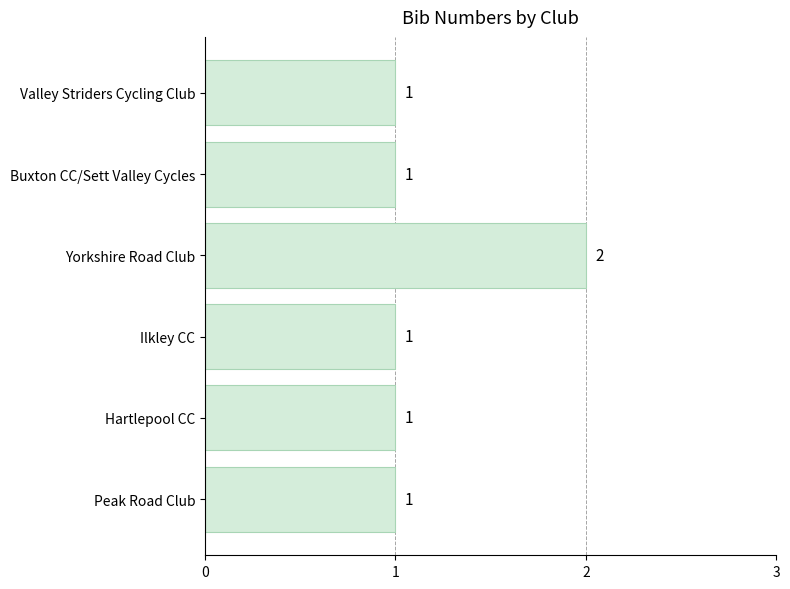

Reading top to bottom, what are all the values shown in this chart?

Valley Striders Cycling Club=1	Buxton CC/Sett Valley Cycles=1	Yorkshire Road Club=2	Ilkley CC=1	Hartlepool CC=1	Peak Road Club=1